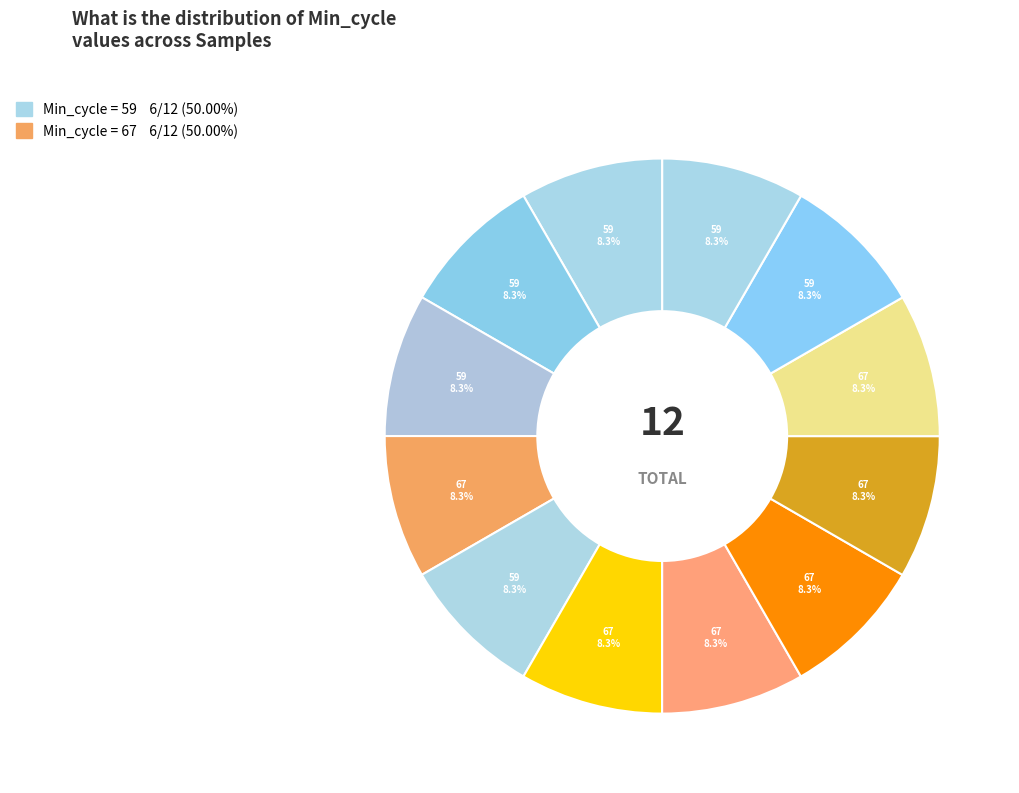

Does any single category account for the majority?

No